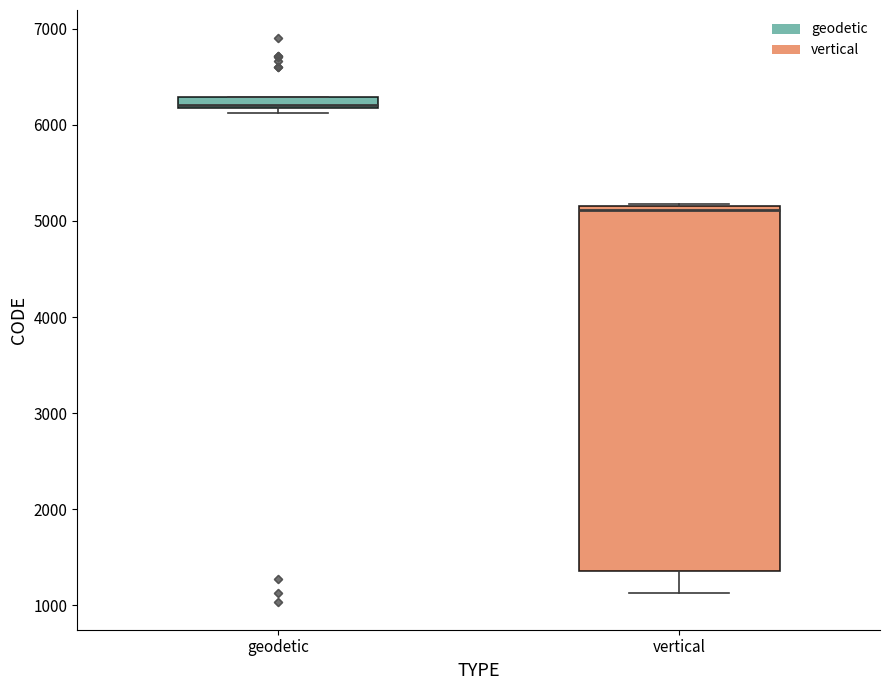

Which box's median line is the highest?

geodetic